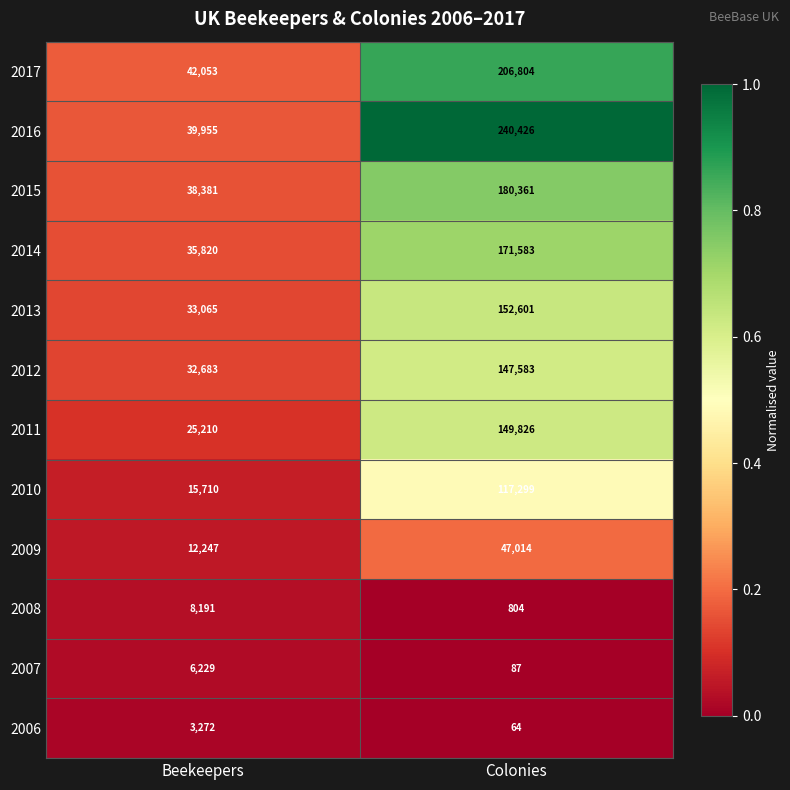

Reading left to right, extract all data points from this chart.

2017: Beekeepers=42053	Colonies=206804
2016: Beekeepers=39955	Colonies=240426
2015: Beekeepers=38381	Colonies=180361
2014: Beekeepers=35820	Colonies=171583
2013: Beekeepers=33065	Colonies=152601
2012: Beekeepers=32683	Colonies=147583
2011: Beekeepers=25210	Colonies=149826
2010: Beekeepers=15710	Colonies=117299
2009: Beekeepers=12247	Colonies=47014
2008: Beekeepers=8191	Colonies=804
2007: Beekeepers=6229	Colonies=87
2006: Beekeepers=3272	Colonies=64